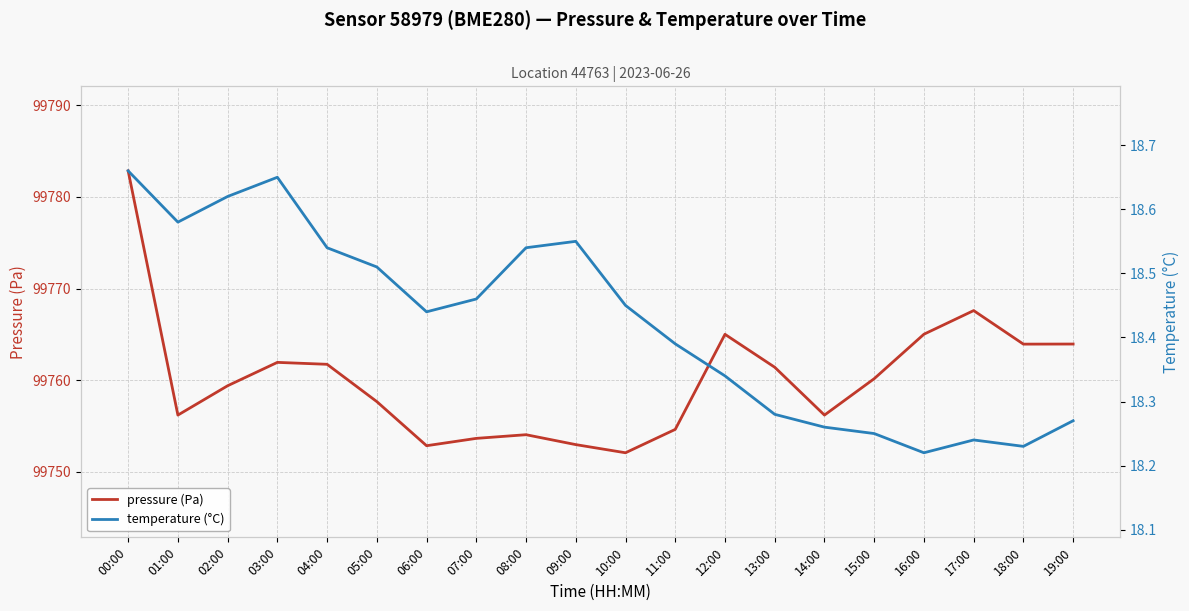

True or false: temperature (°C) has a value of 5.3 at 03:00.

False